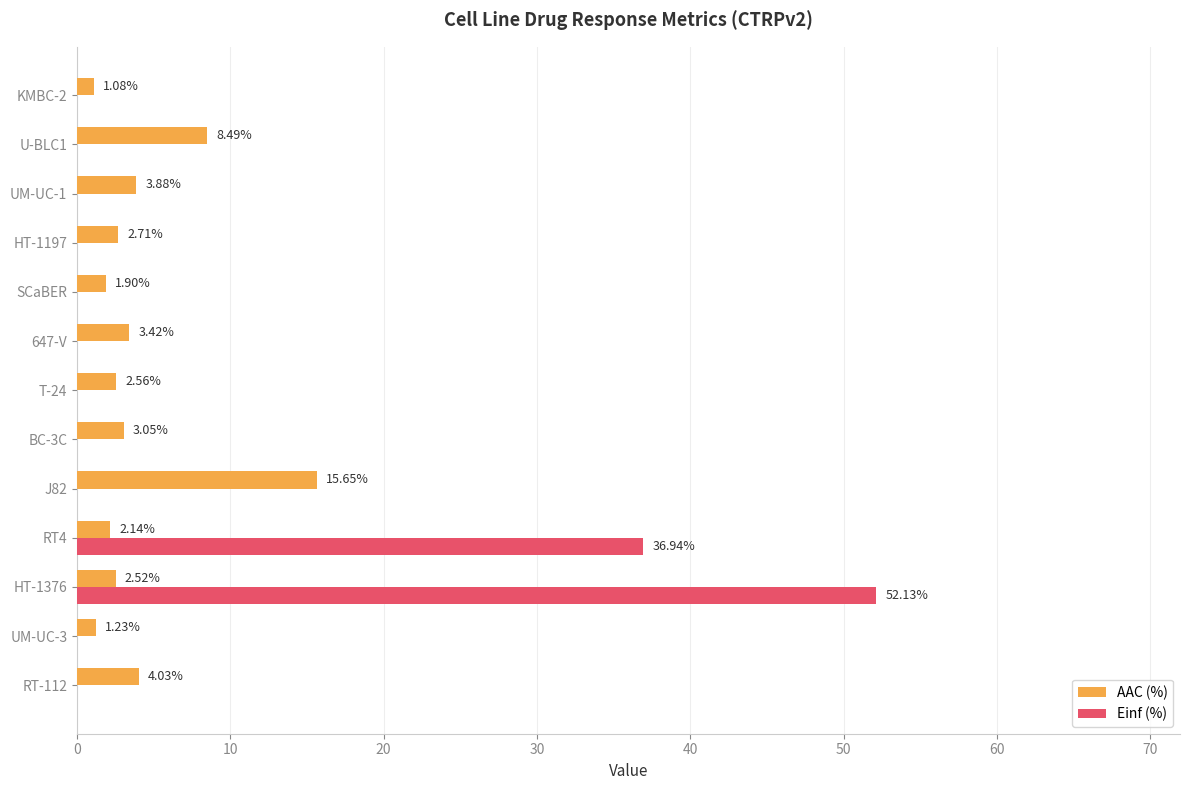

At which category is the sum across all series the highest?

HT-1376